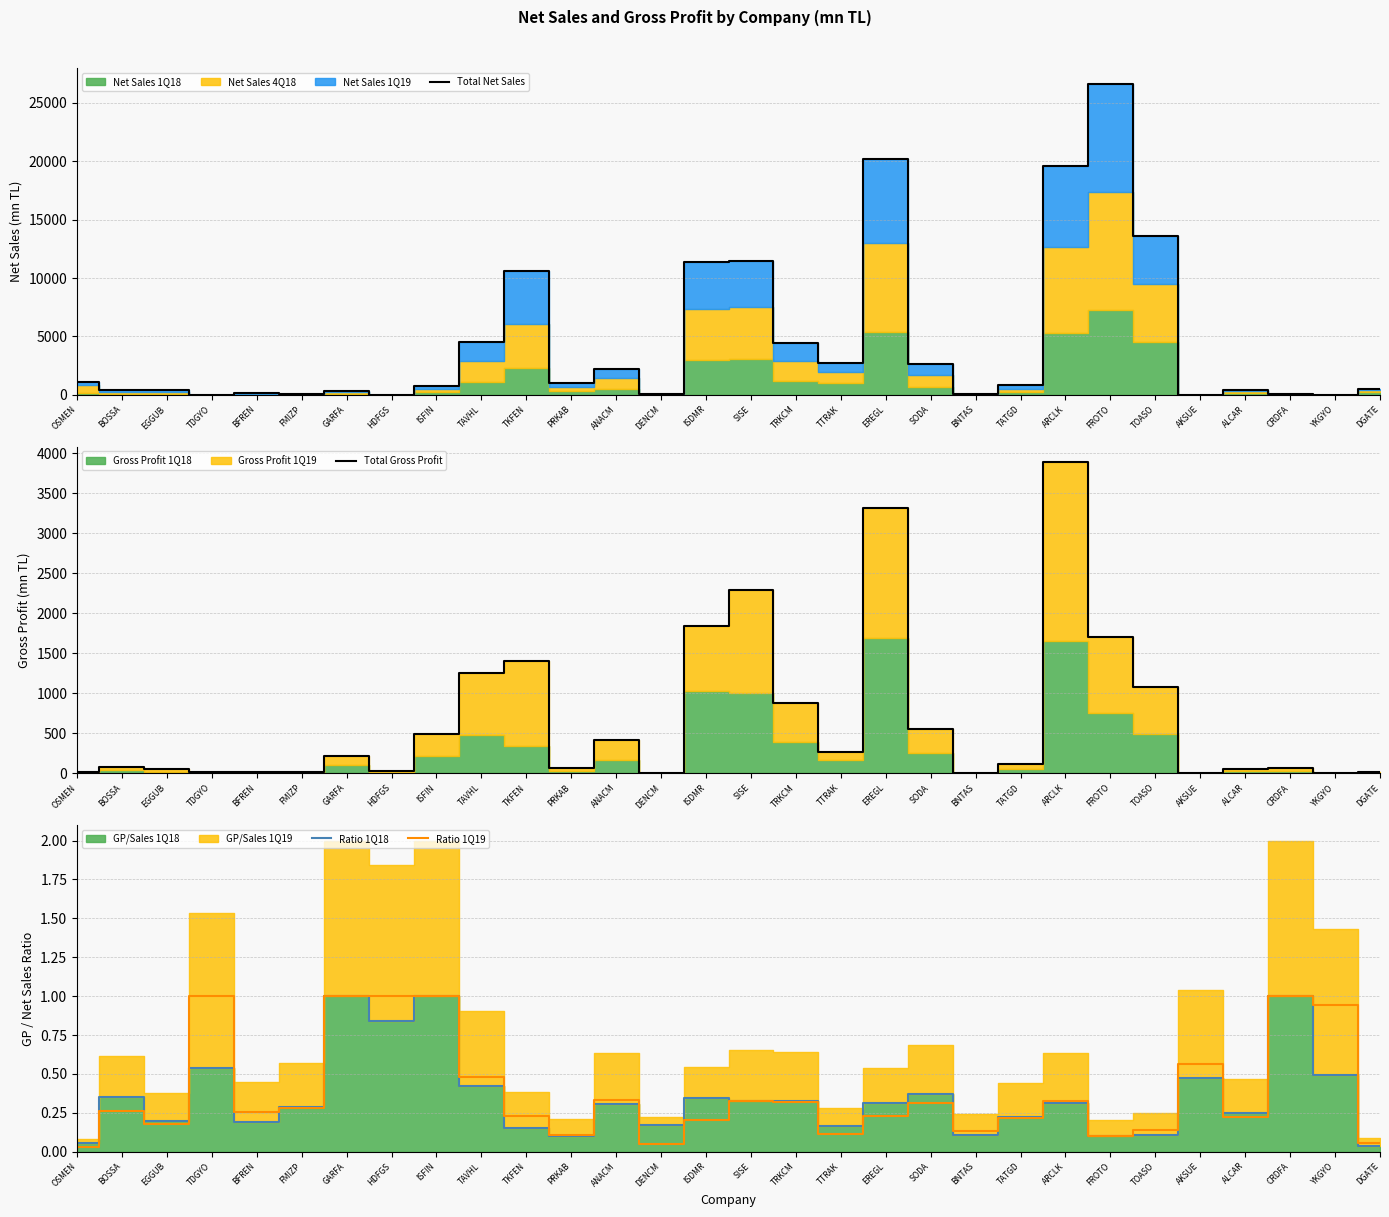

The value of Total Gross Profit at PRKAB is 67.6. True or false?

True